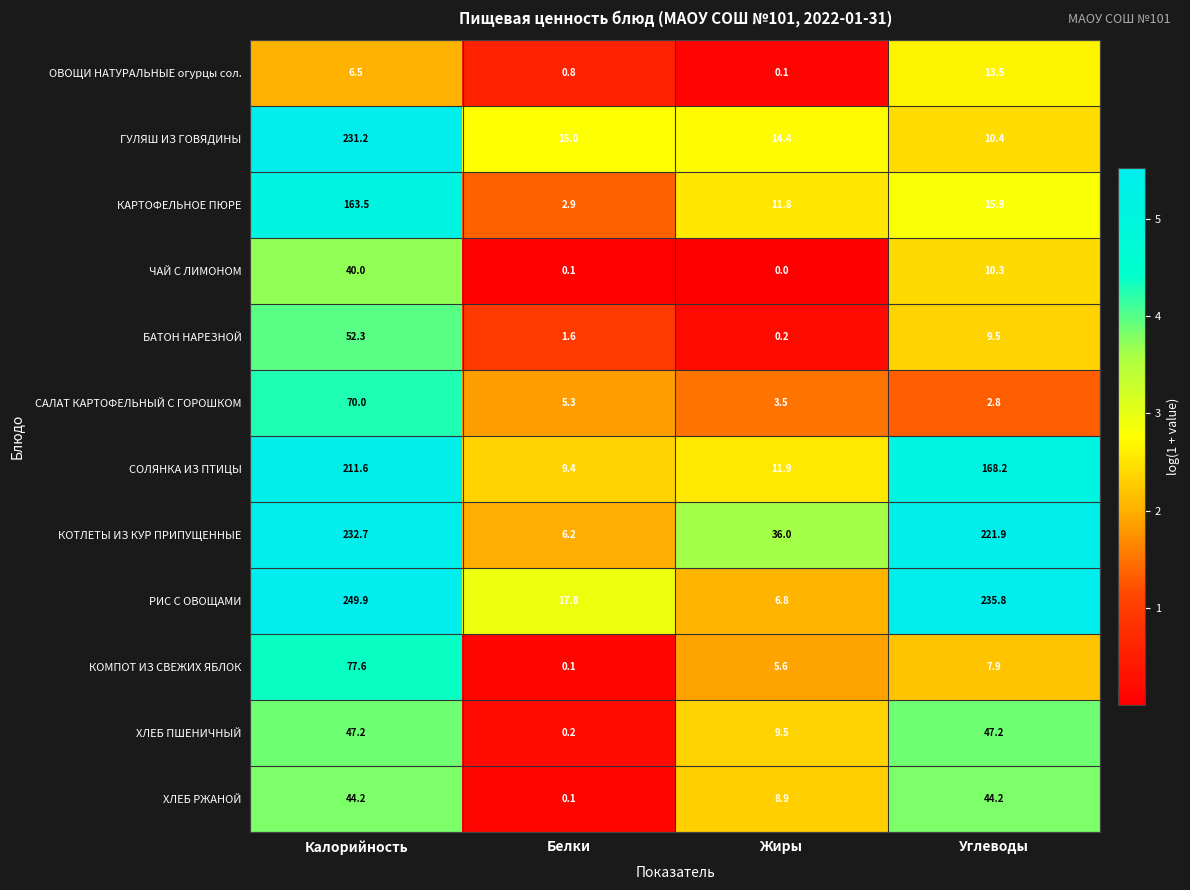

The ЧАЙ С ЛИМОНОМ series shows 64.4 at Калорийность. True or false?

False